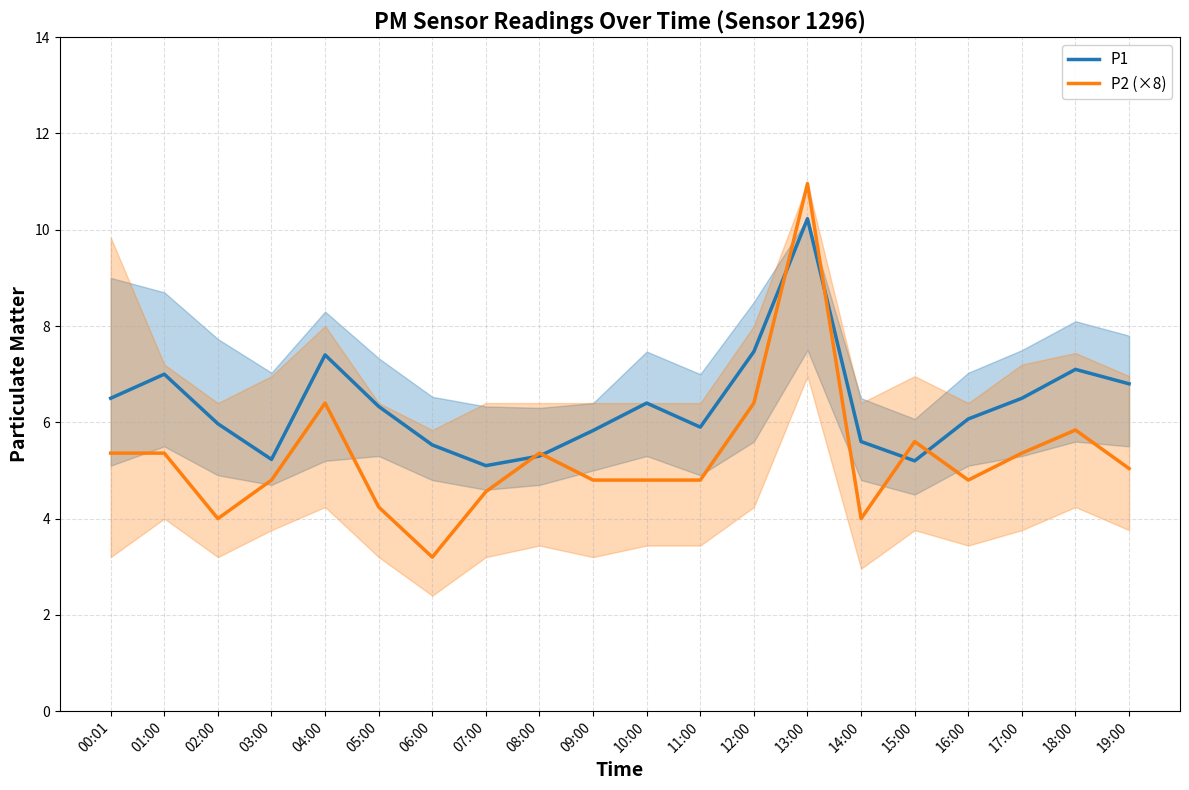

True or false: P1 has more than 2 points higher than both neighbors.

True